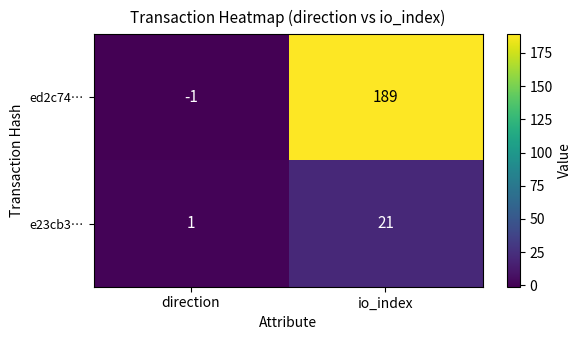

Which label corresponds to the smallest value in the chart?

direction